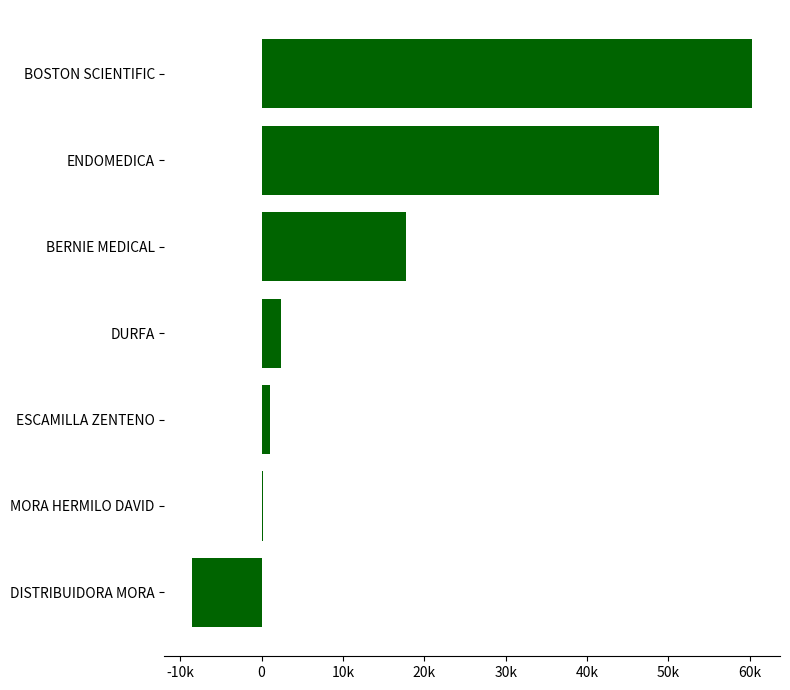

Does the chart contain any negative values?

Yes